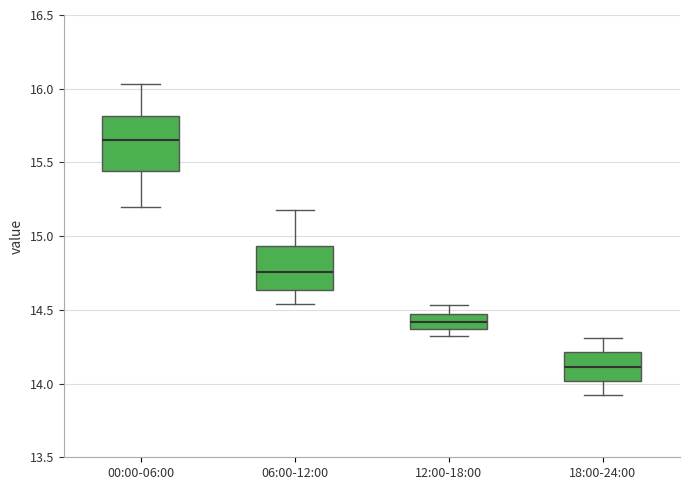

Where is the upper edge of the box for 12:00-18:00 on the y-axis? The values are not printed on the chart, so give them approximately, as read against the axis.

14.45